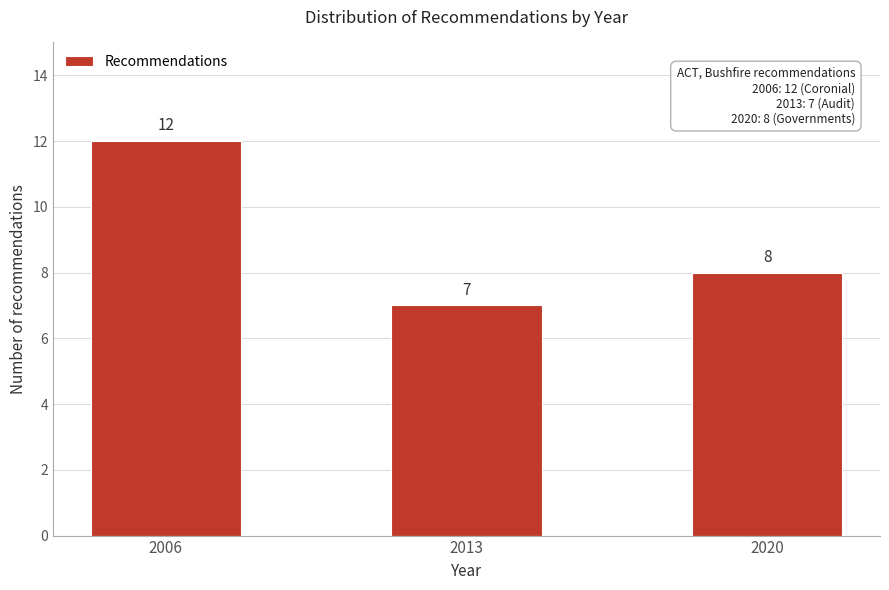

Reading left to right, extract all data points from this chart.

12	7	8